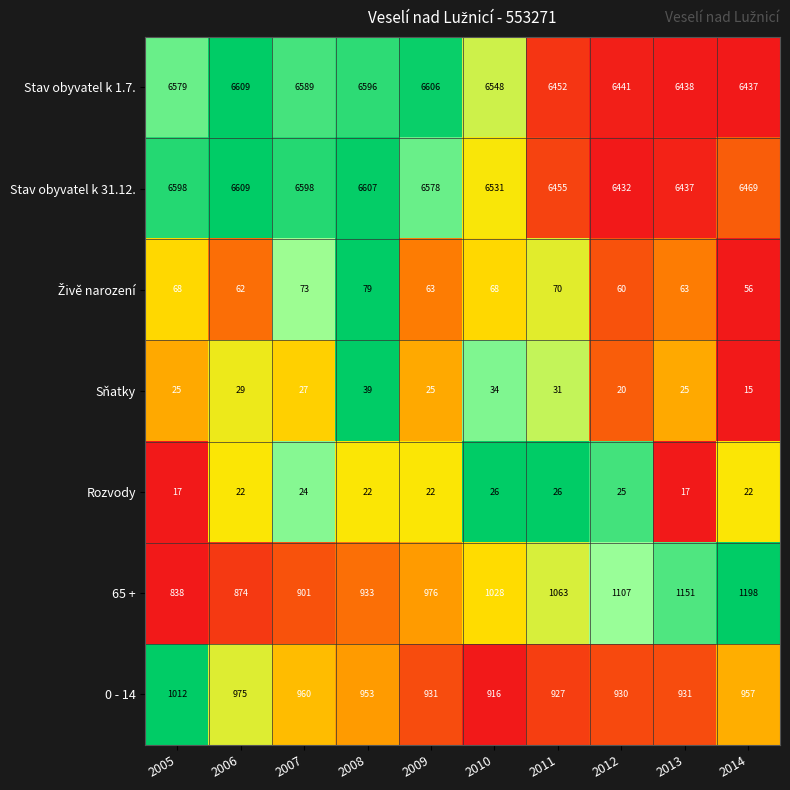

The value of Rozvody at 2009 is 22. True or false?

True